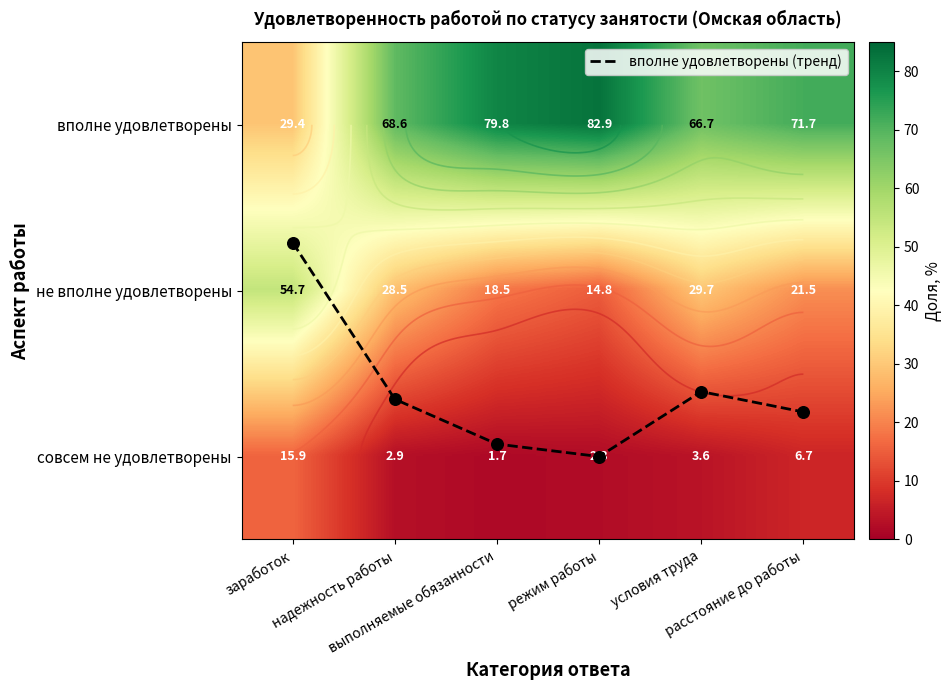

How many values in the совсем не удовлетворены series exceed 3?

3